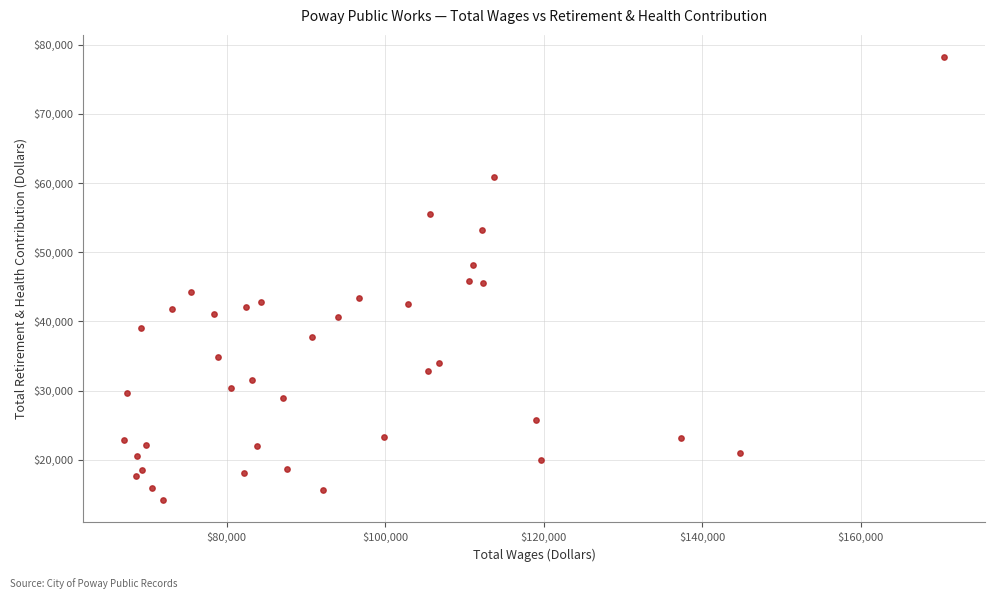

What is the range of Y values (max minus min)?

64022